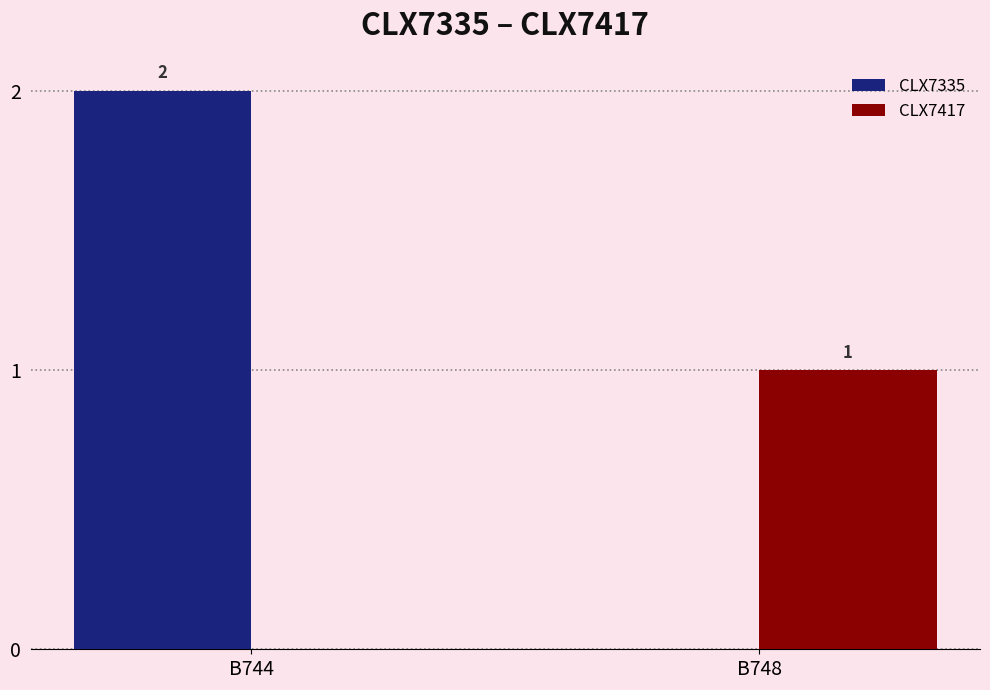

What is the sum of all CLX7335 values?

2